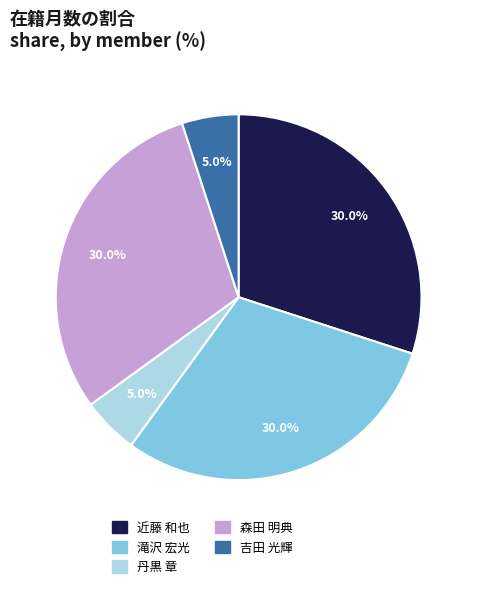

Is 森田 明典 the majority of the pie?

No